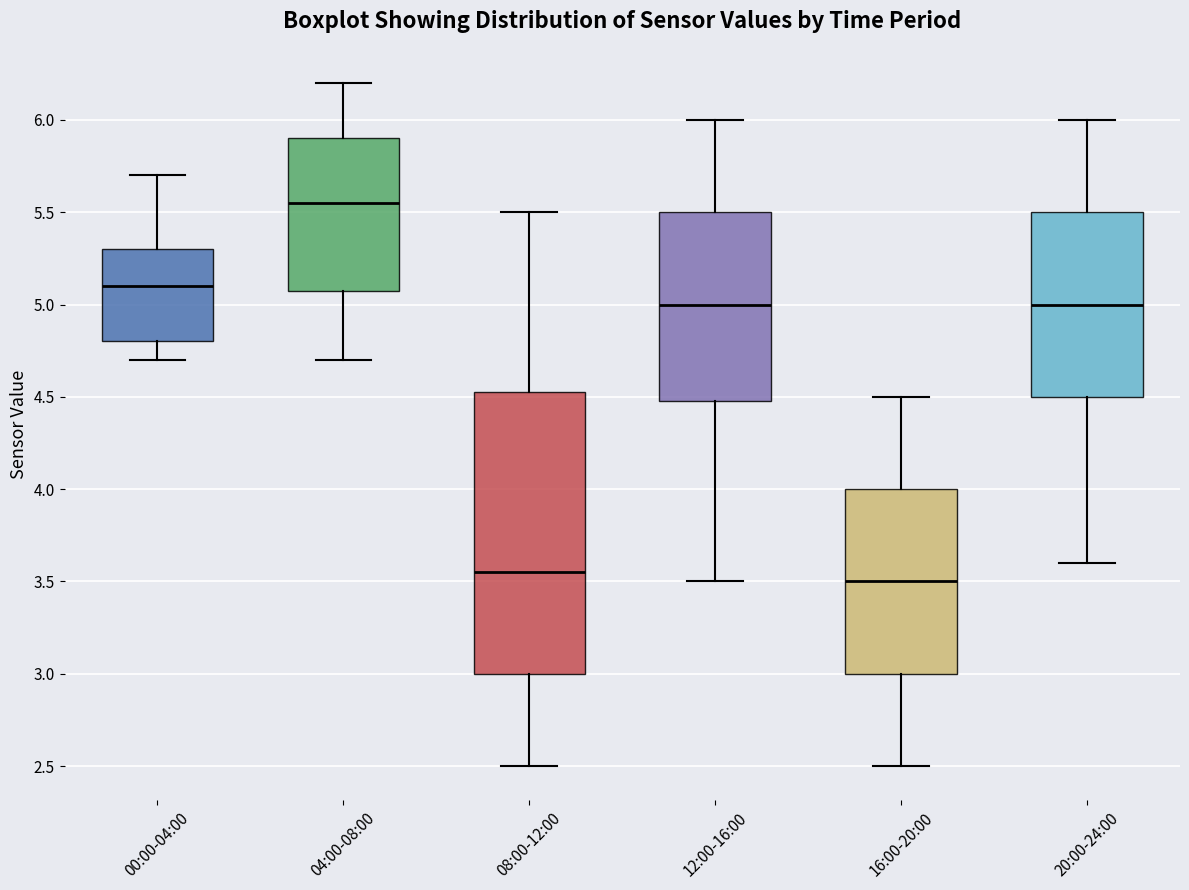

Which box's median line is the highest?

04:00-08:00